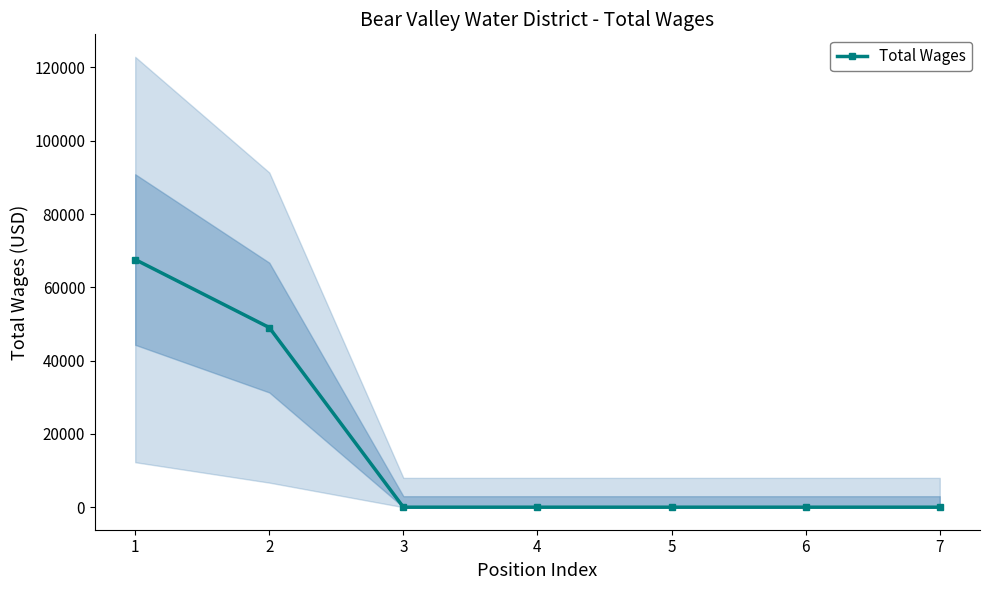

What is the difference between the maximum and second lowest values?

67578